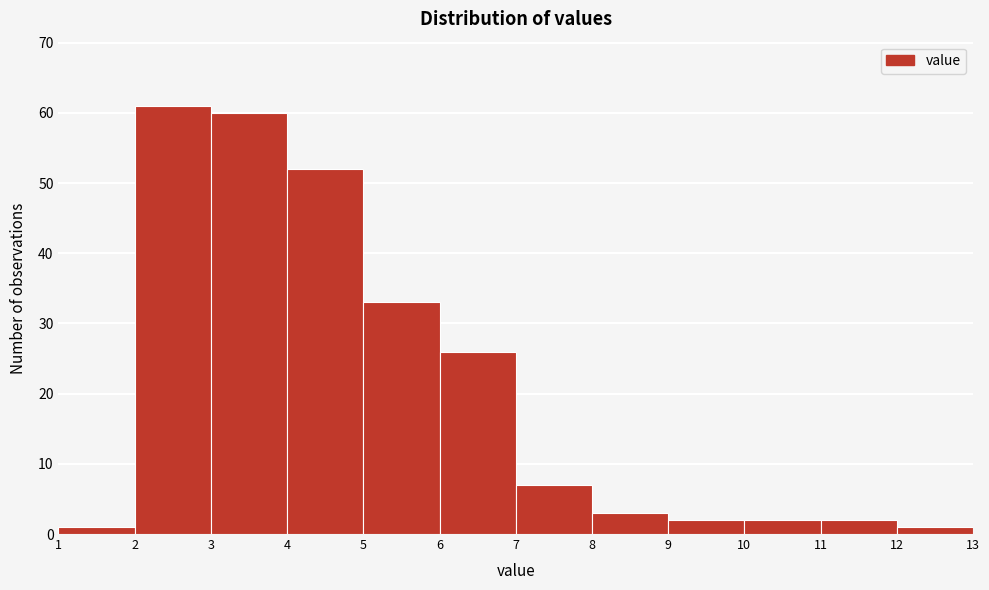

Reading left to right, transcribe this chart: for each bar, give the range it covers on the x-axis and its height. The values are not printed on the chart, so give them approximately, as read against the axis.

1 to 2: 1
2 to 3: 61
3 to 4: 60
4 to 5: 52
5 to 6: 33
6 to 7: 26
7 to 8: 7
8 to 9: 3
9 to 10: 2
10 to 11: 2
11 to 12: 2
12 to 13: 1